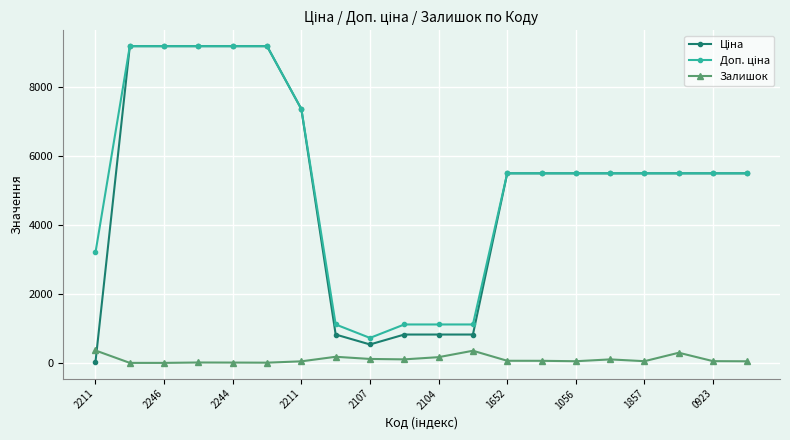

At how many categories does at least one series exceed 7979?

5